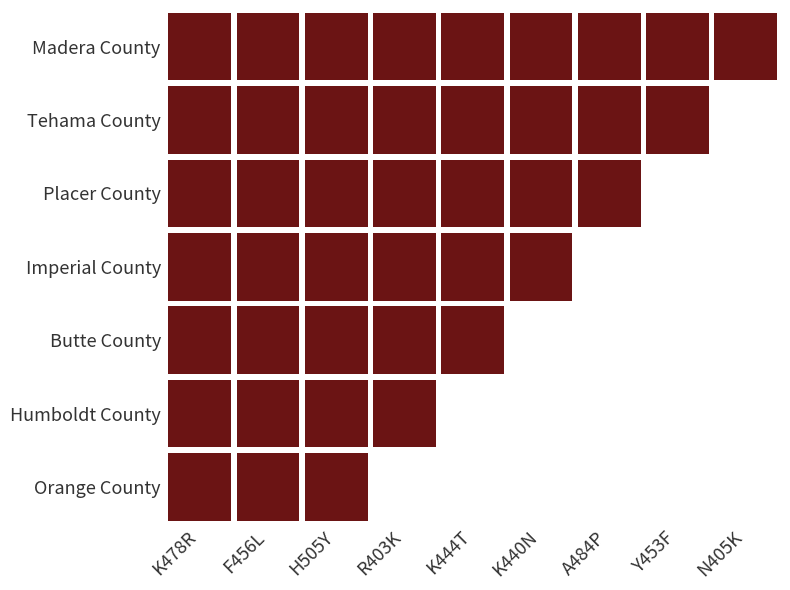

How many categories are shown in the chart?

9